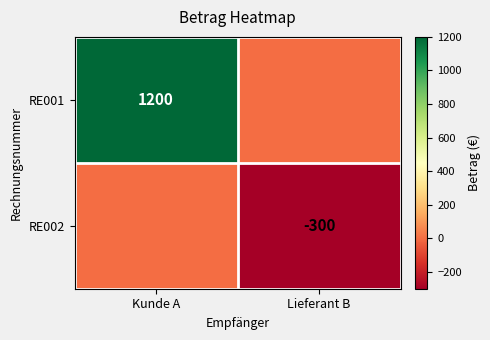

The RE002 series shows -300 at Lieferant B. True or false?

True